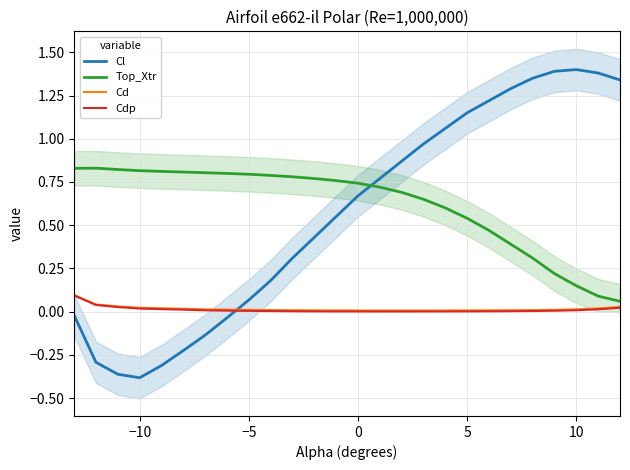

Which series has the largest total across all categories?

Top_Xtr